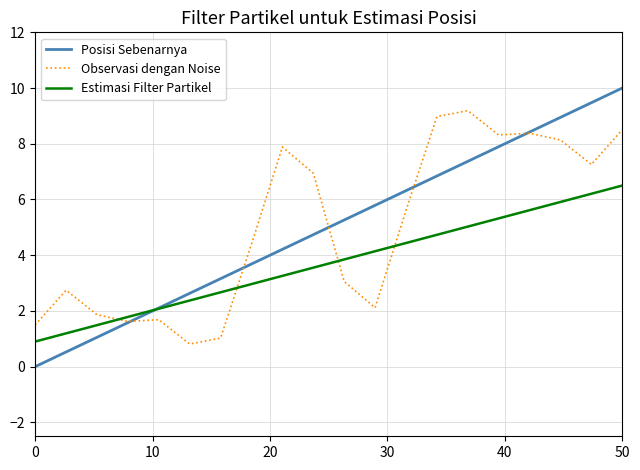

How many values in the Posisi Sebenarnya series are below 5?

10